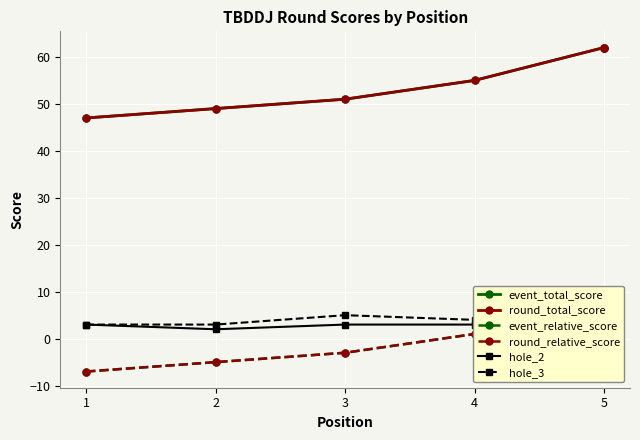

Which has a higher value, 4 or 5?

5